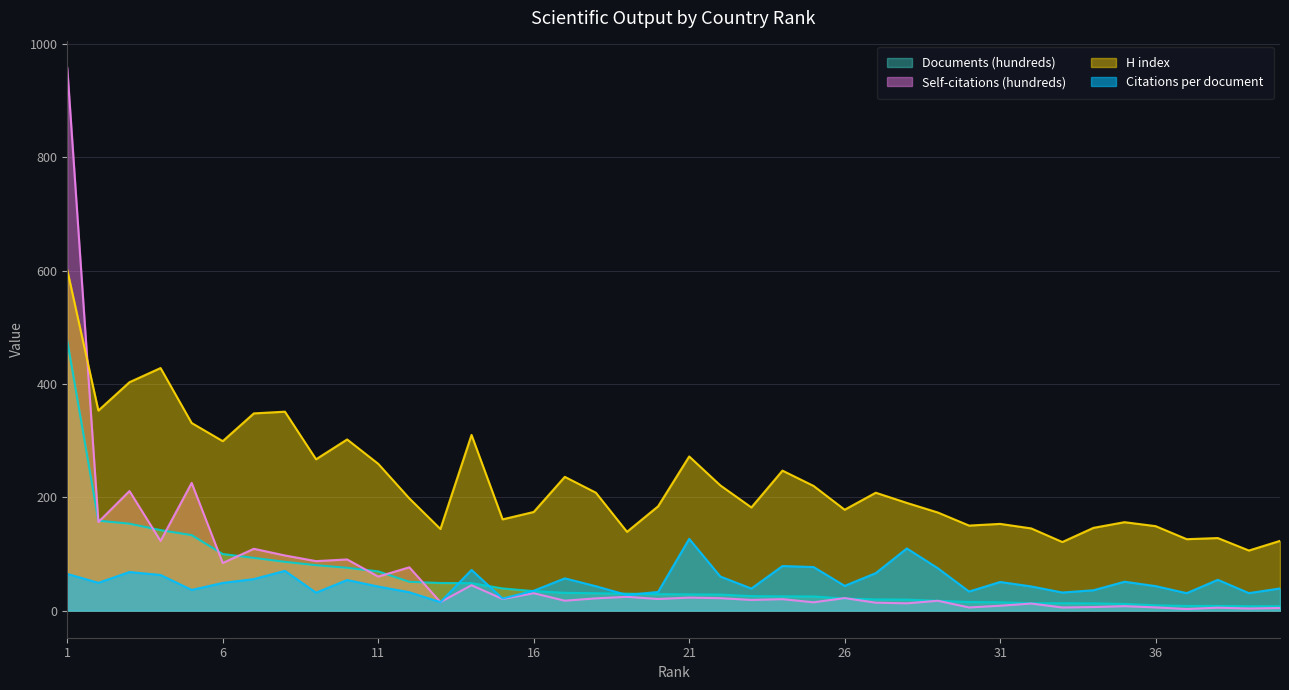

Is it true that Citations per document equals 50.9 at 35?

True